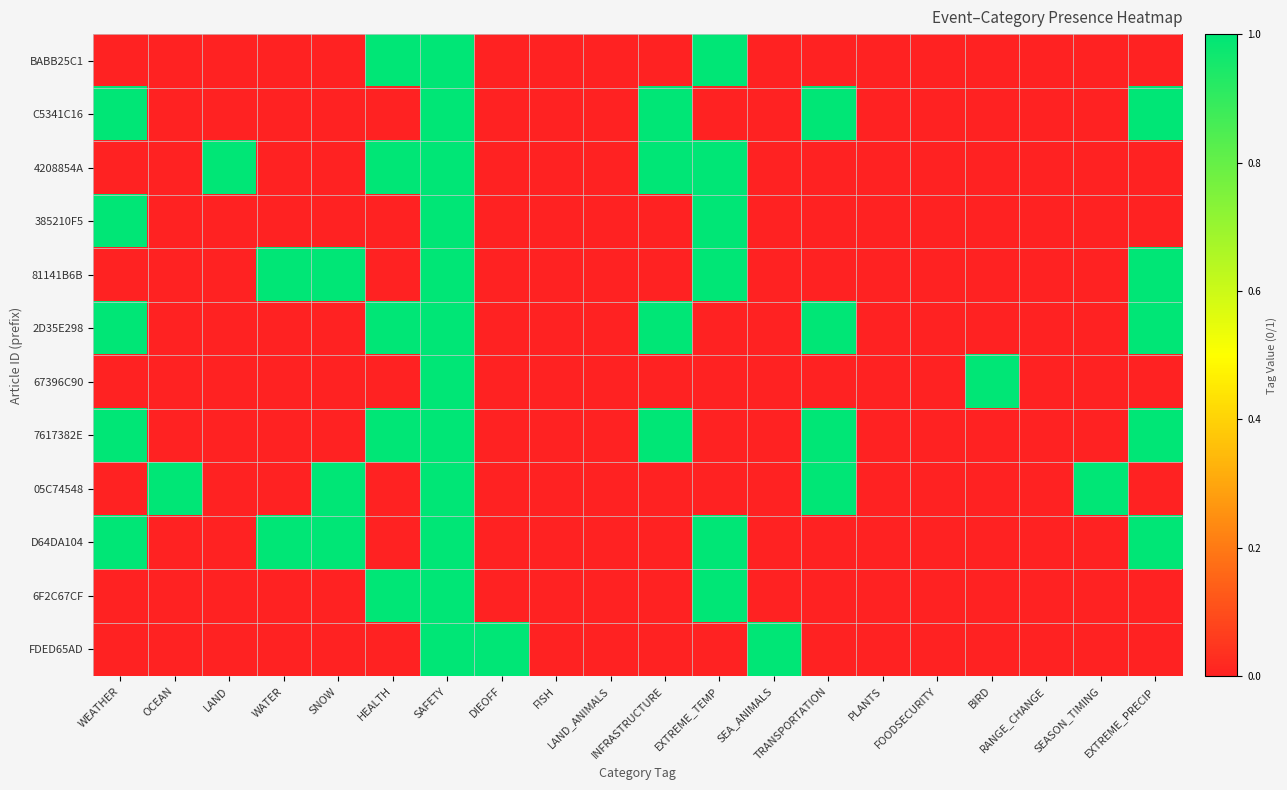

What is the total value across all series at INFRASTRUCTURE?

4